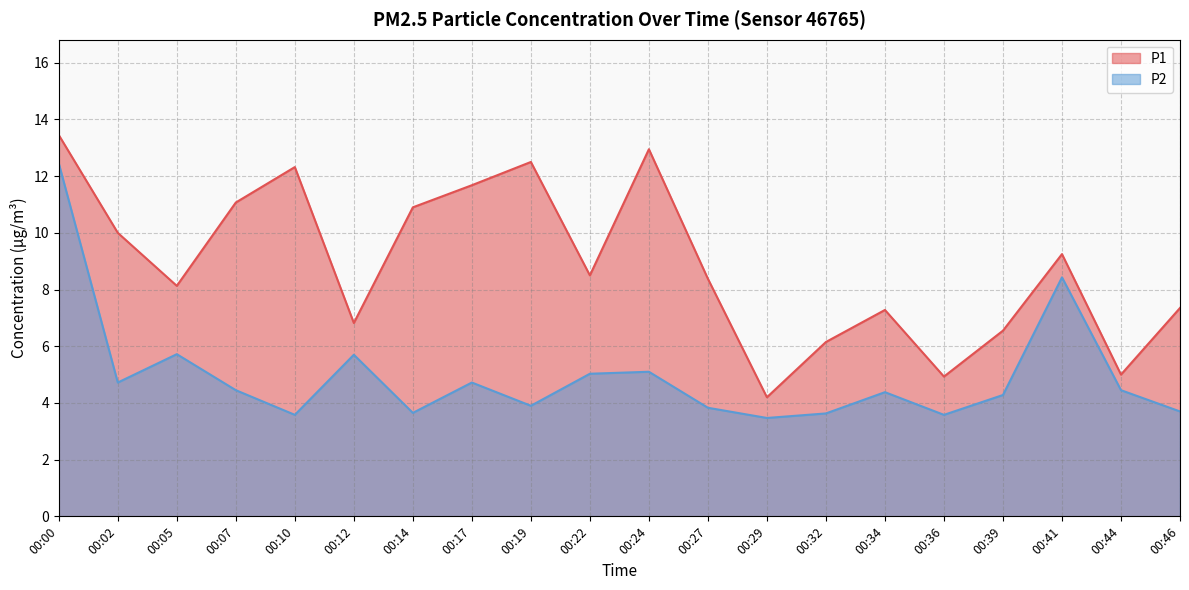

Reading left to right, what are all the values shown in this chart?

P1: 00:00=13.4	00:02=10.0	00:05=8.1	00:07=11.1	00:10=12.3	00:12=6.8	00:14=10.9	00:17=11.7	00:19=12.5	00:22=8.5	00:24=12.9	00:27=8.4	00:29=4.2	00:32=6.2	00:34=7.3	00:36=4.9	00:39=6.5	00:41=9.2	00:44=5.0	00:46=7.3
P2: 00:00=12.4	00:02=4.7	00:05=5.7	00:07=4.5	00:10=3.6	00:12=5.7	00:14=3.6	00:17=4.7	00:19=3.9	00:22=5.0	00:24=5.1	00:27=3.8	00:29=3.5	00:32=3.6	00:34=4.4	00:36=3.6	00:39=4.3	00:41=8.4	00:44=4.5	00:46=3.7